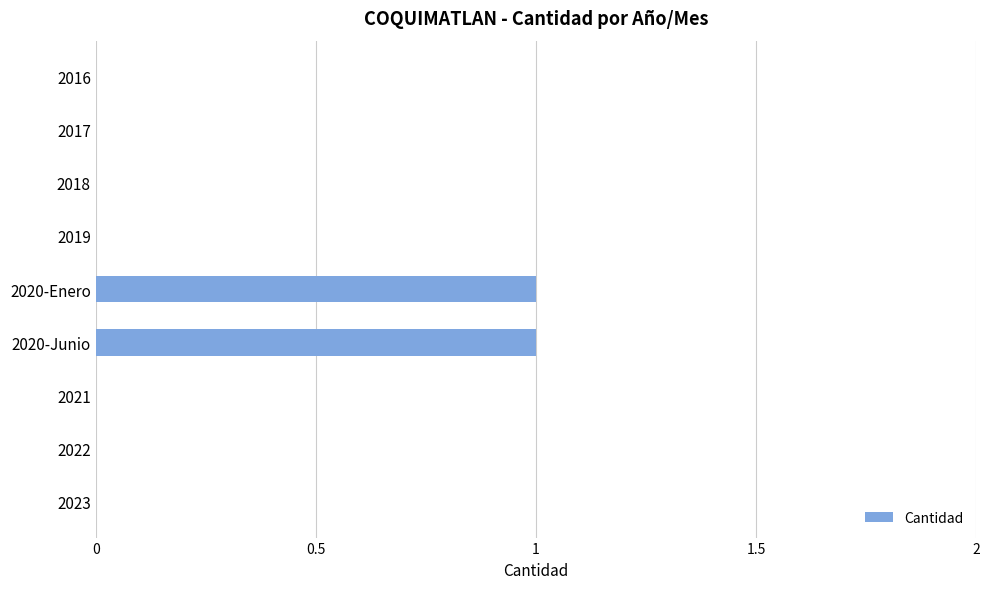

The value at 2020-Junio is 2. True or false?

False